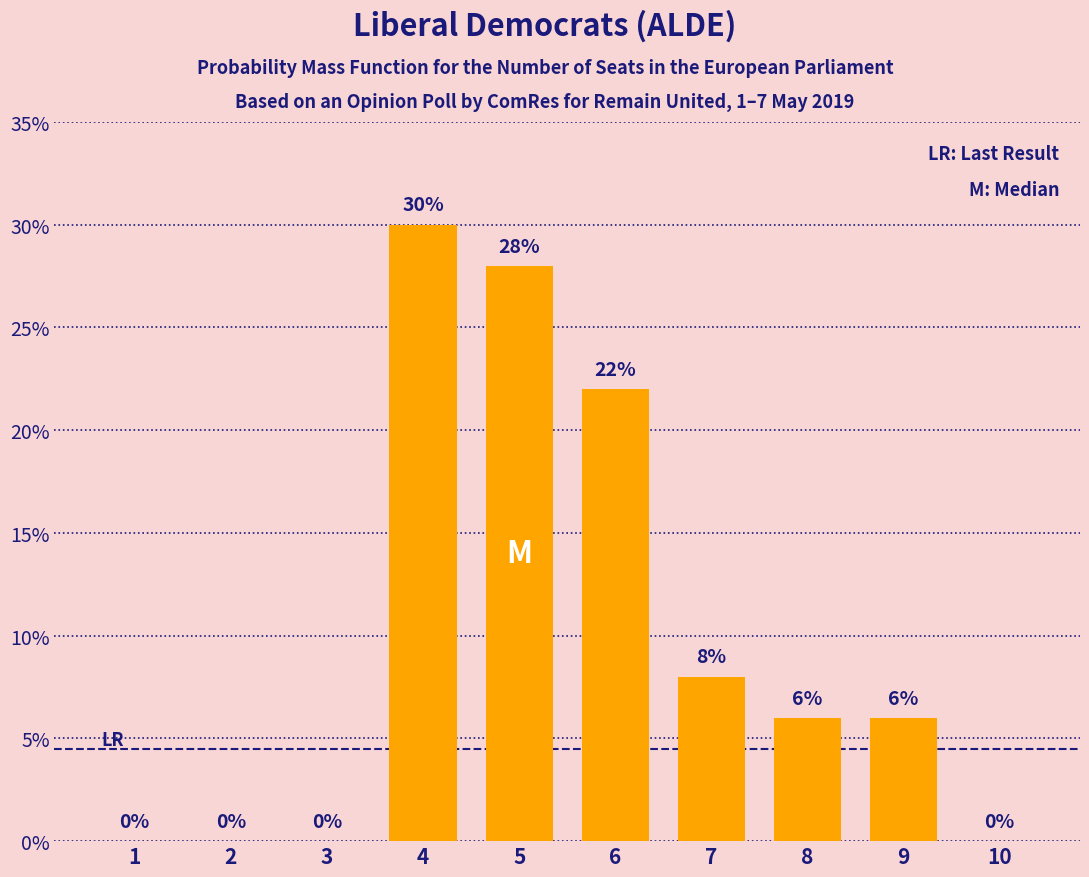

At which label does the data first exceed 6?

4